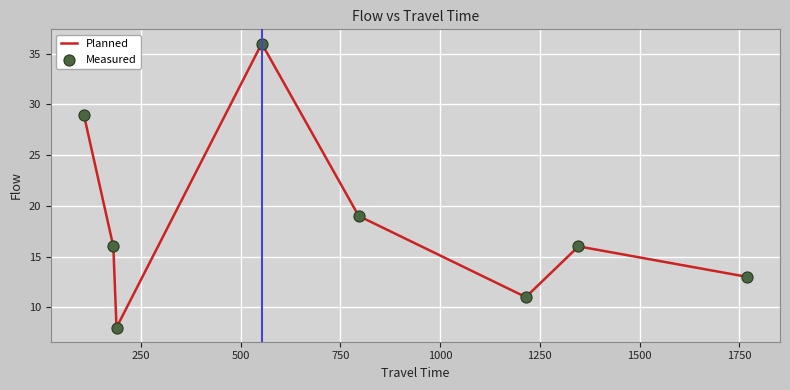

What is the difference between the second highest and minimum values?

21